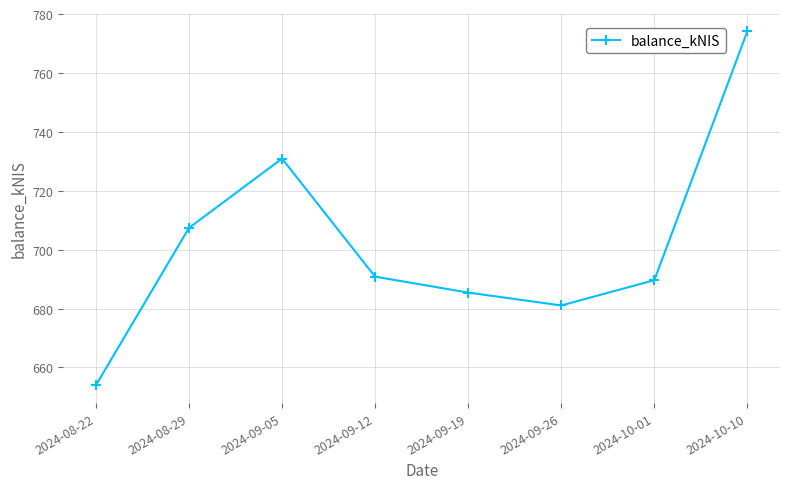

List the labels in order of value, smallest first.

2024-08-22, 2024-09-26, 2024-09-19, 2024-10-01, 2024-09-12, 2024-08-29, 2024-09-05, 2024-10-10